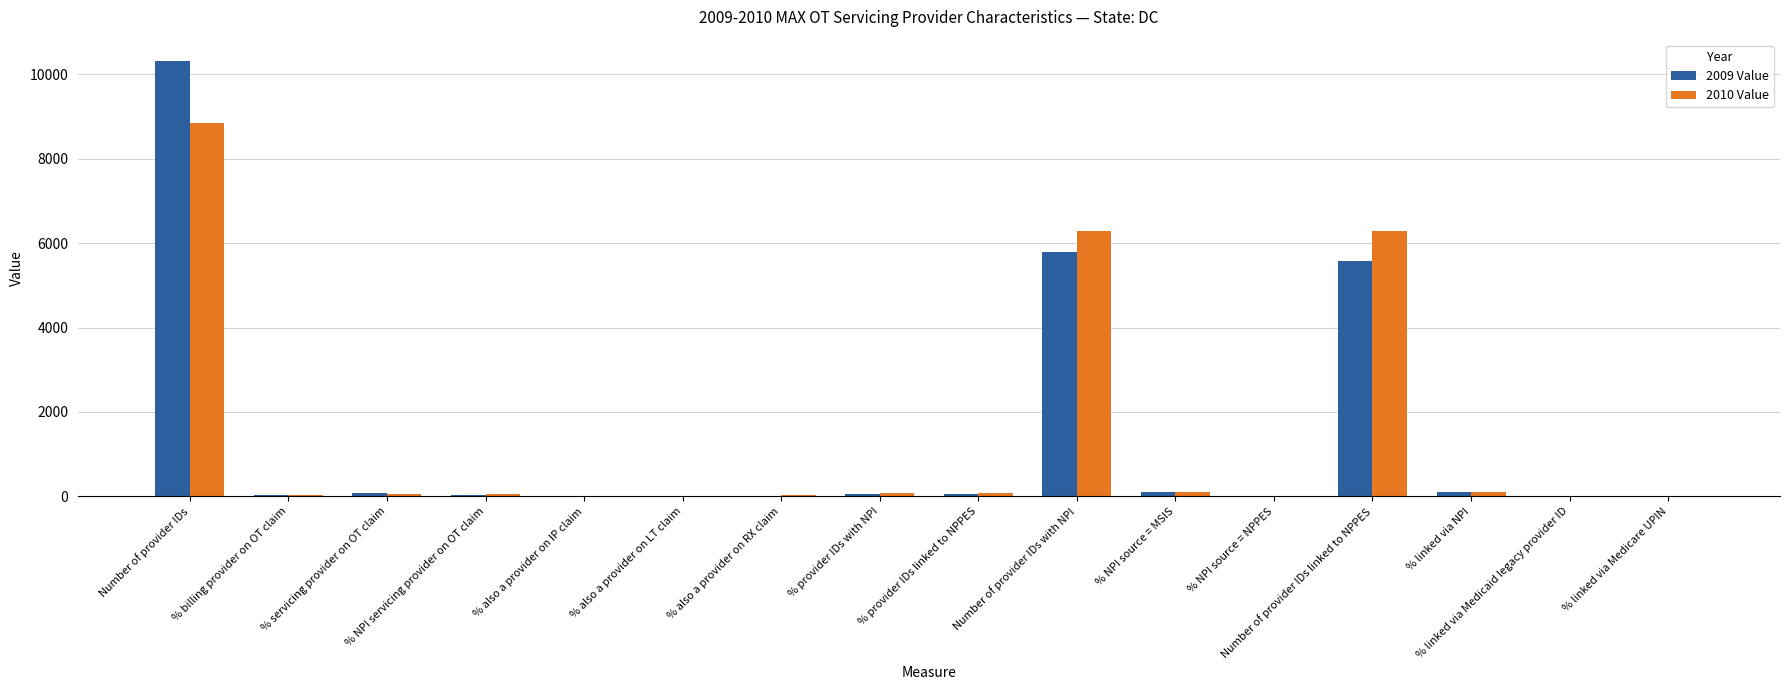

Is it true that 2009 Value equals 0.0 at % linked via Medicare UPIN?

True